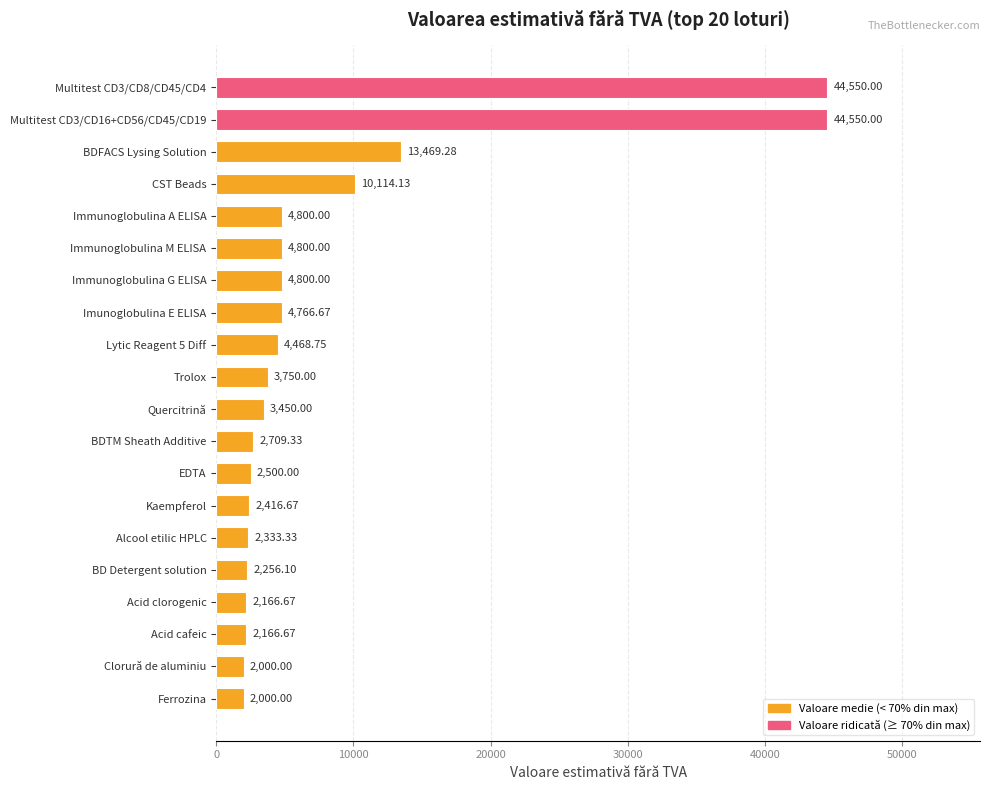

Where is the data nearest to the value 23275?

BDFACS Lysing Solution